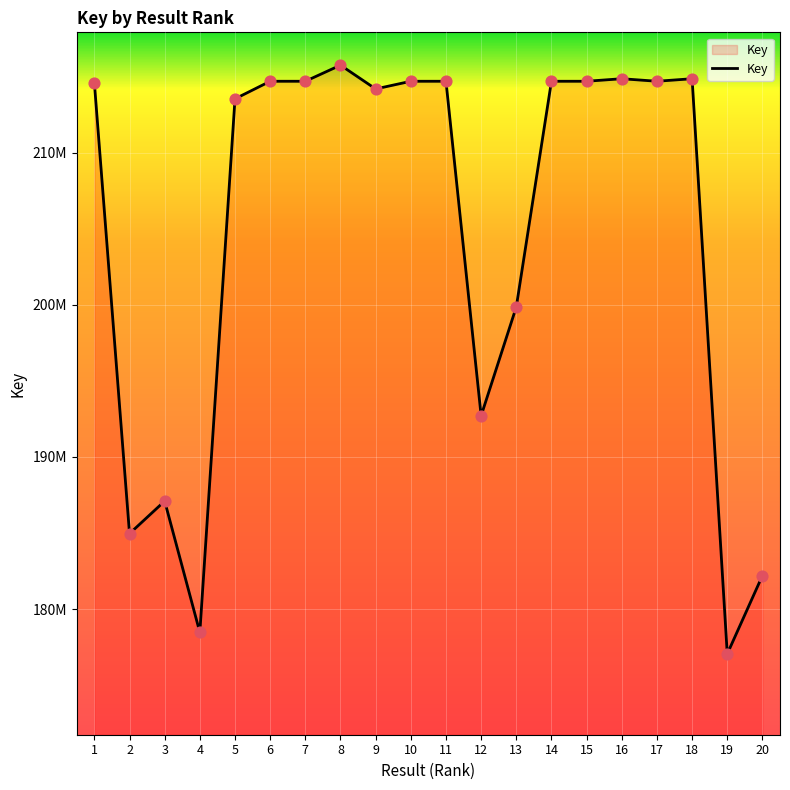

Does the chart have visible grid lines?

Yes